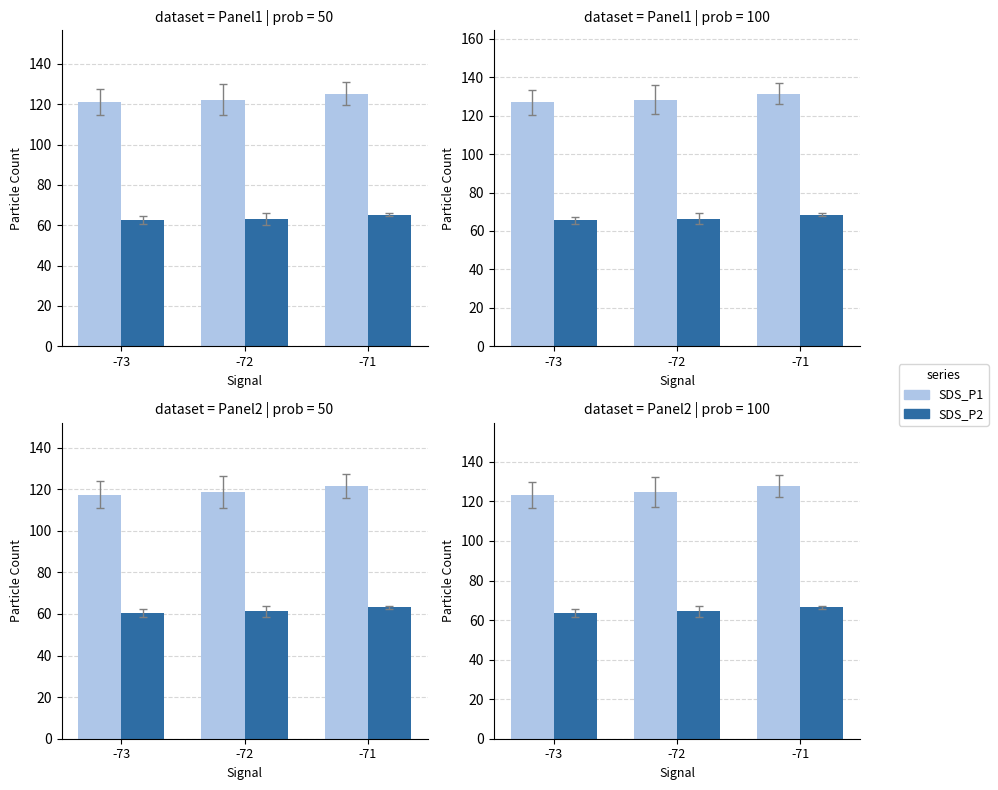

List the series in order of their overall mean, highest first.

SDS_P1, SDS_P2